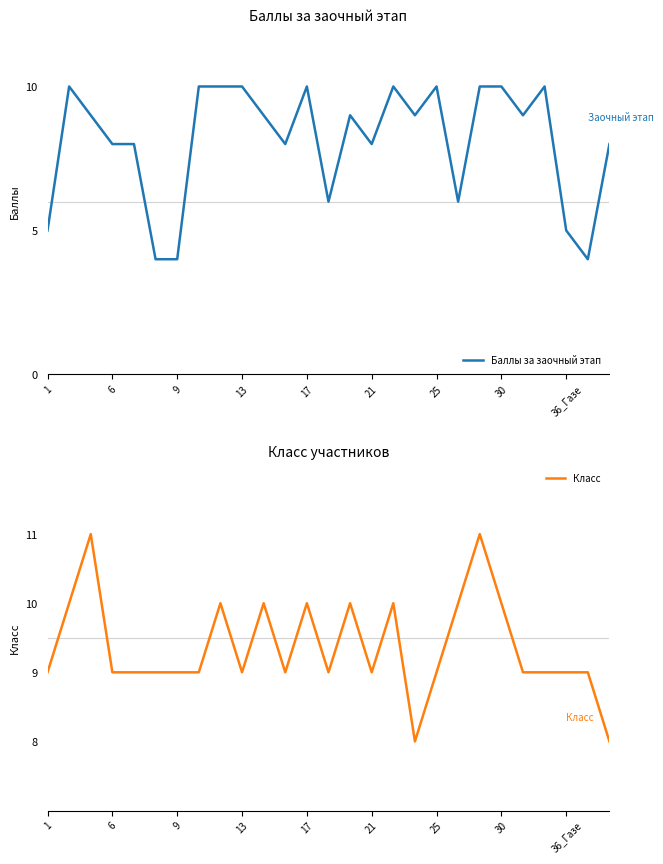

True or false: Баллы за заочный этап has a value of 8 at 21.

True